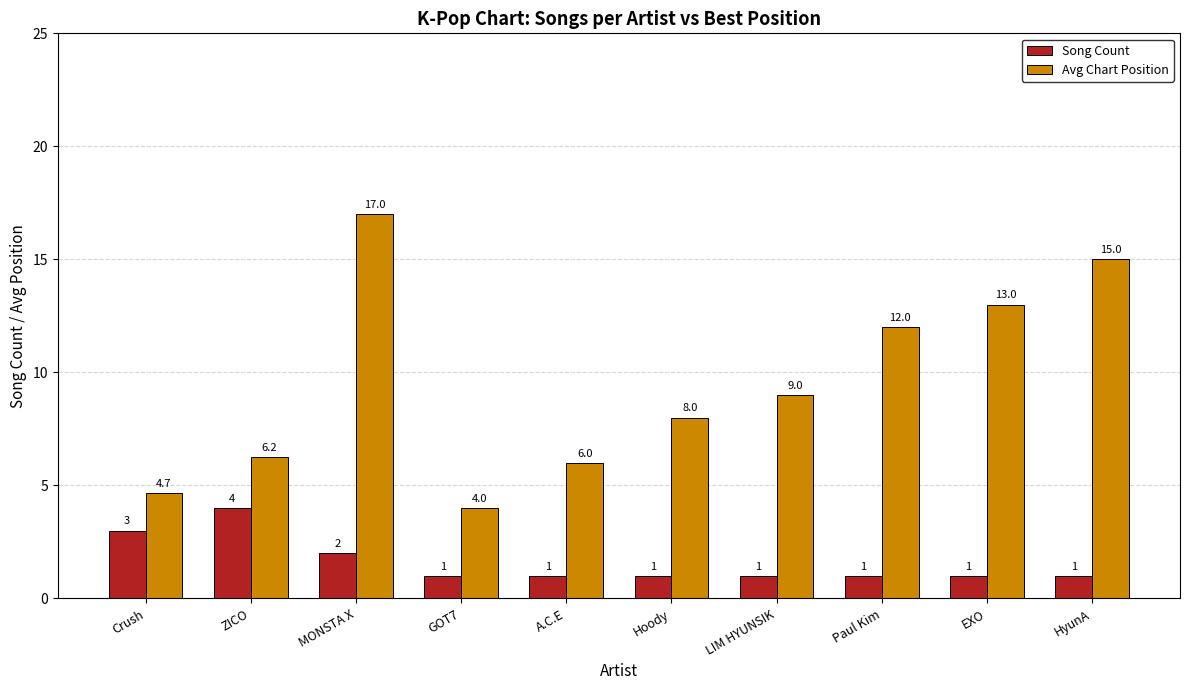

What position from the left is HyunA?

10